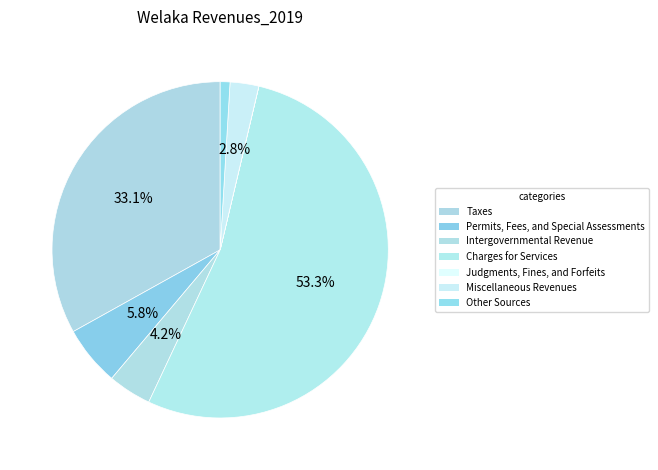

To the nearest percent, what portion does Other Sources represent?

1%